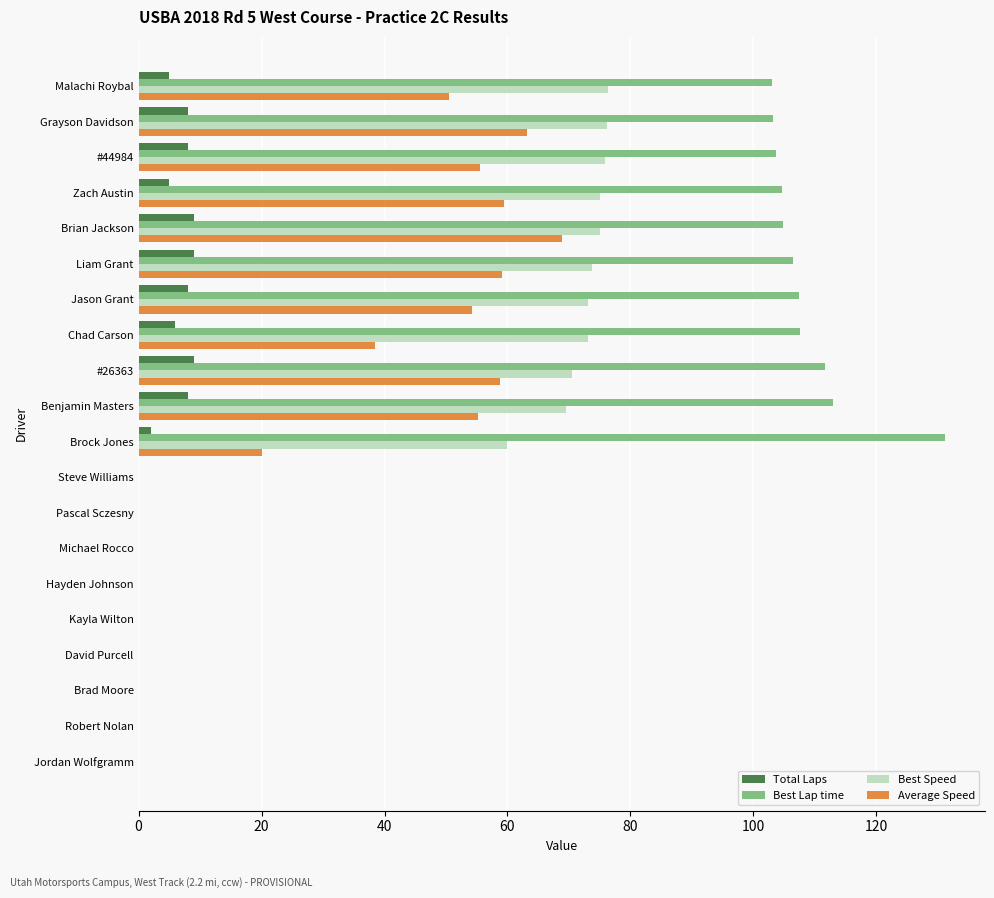

Which series has the largest total across all categories?

Best Lap time